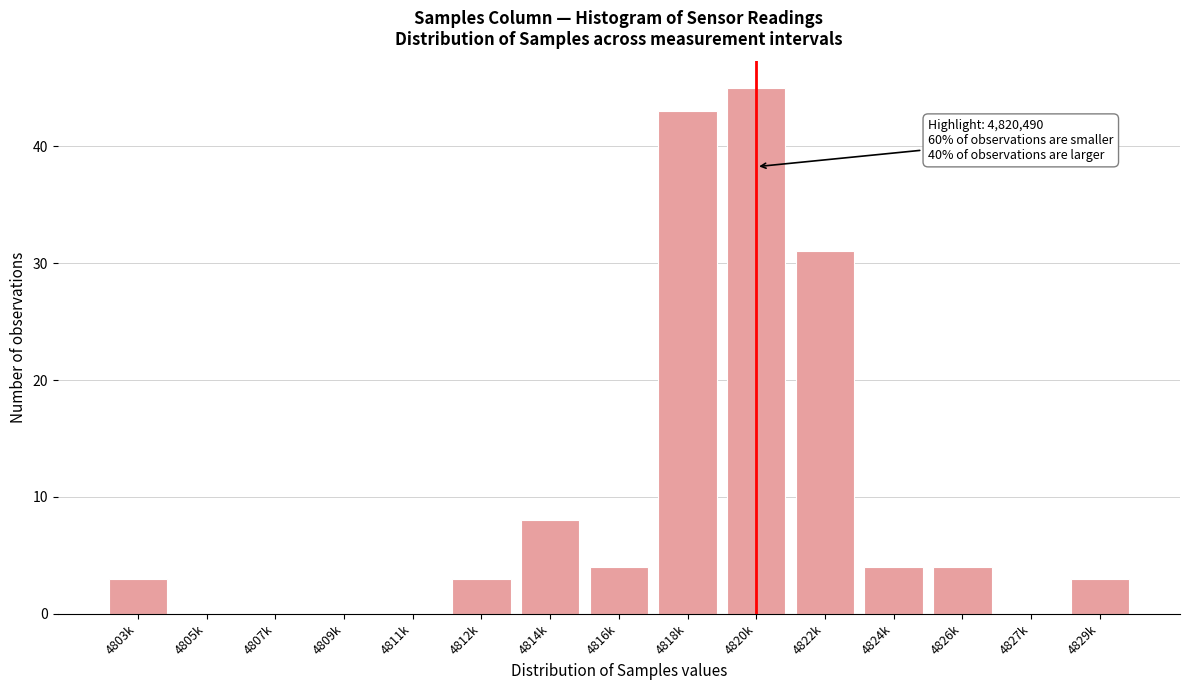

Reading left to right, what are all the values shown in this chart?

4803k=3	4805k=0	4807k=0	4809k=0	4811k=0	4812k=3	4814k=8	4816k=4	4818k=43	4820k=45	4822k=31	4824k=4	4826k=4	4827k=0	4829k=3